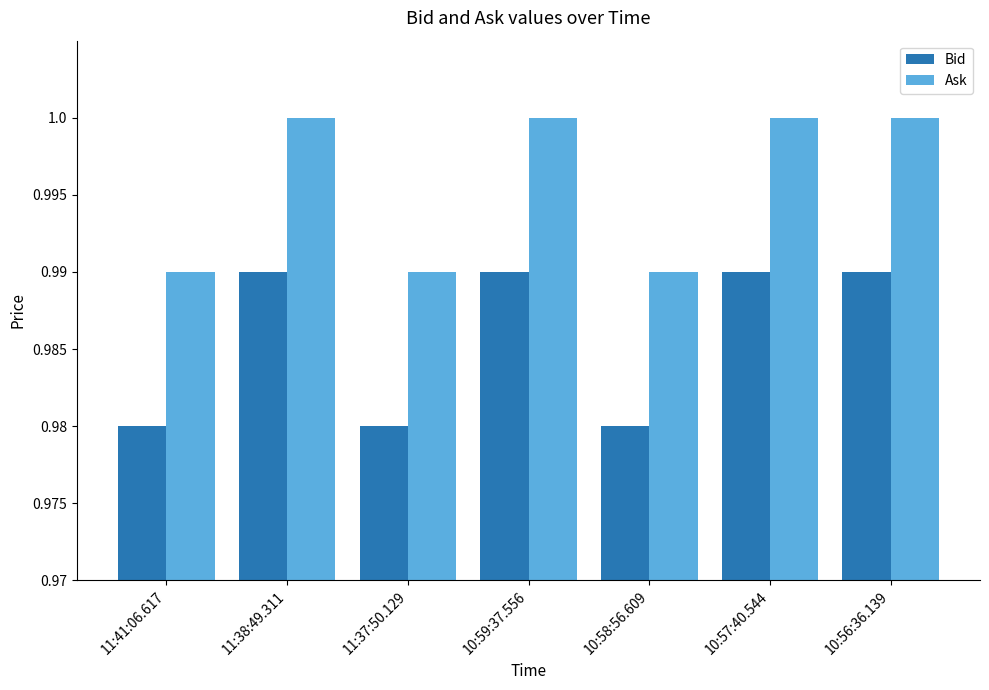

What is the sum of all Bid values?

6.9